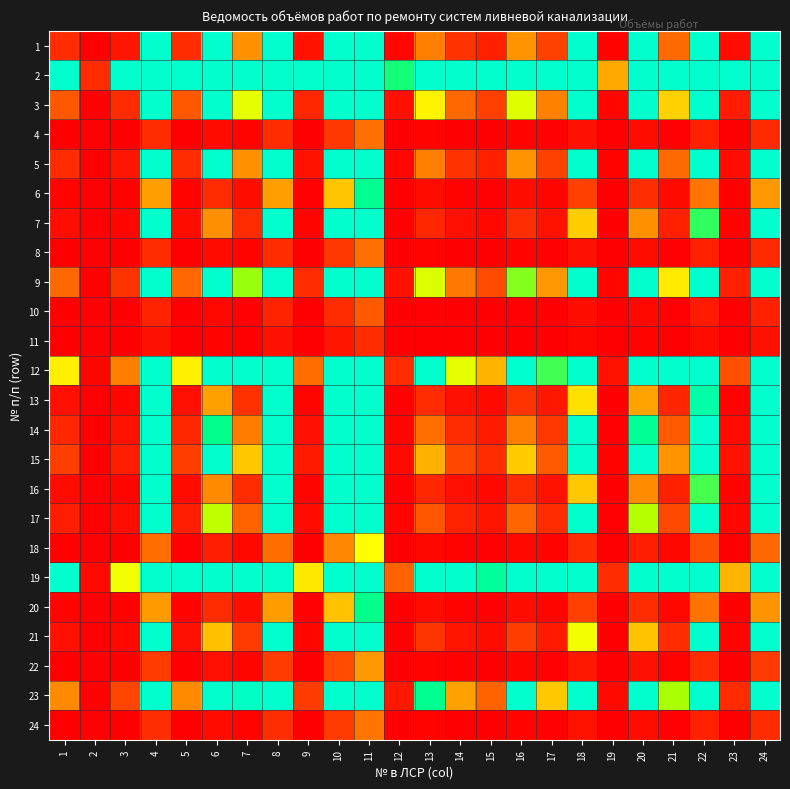

Which has a higher value, 8 or 6?

8